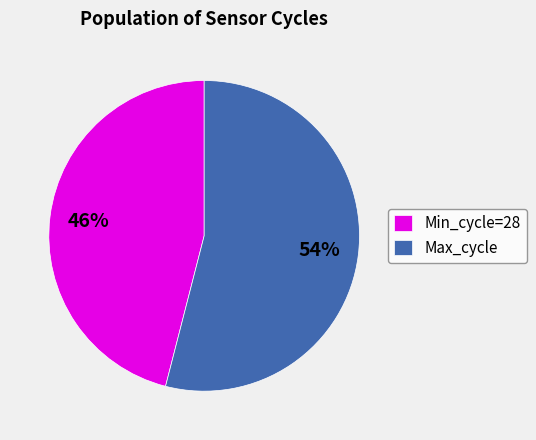

What is the largest slice in the pie chart?

Max_cycle